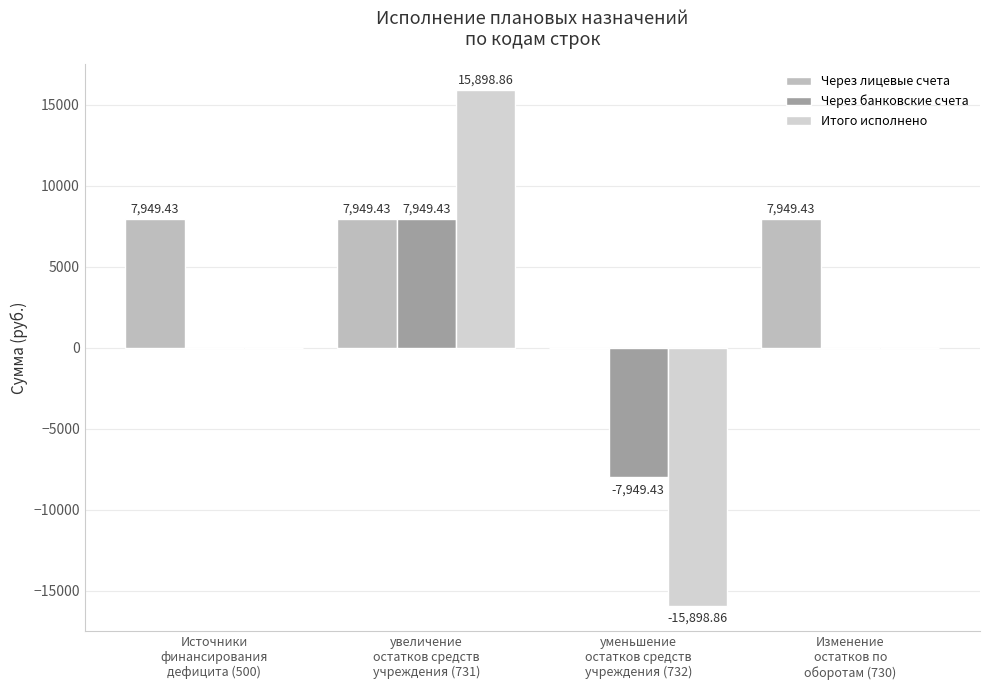

How many groups of bars are there?

4